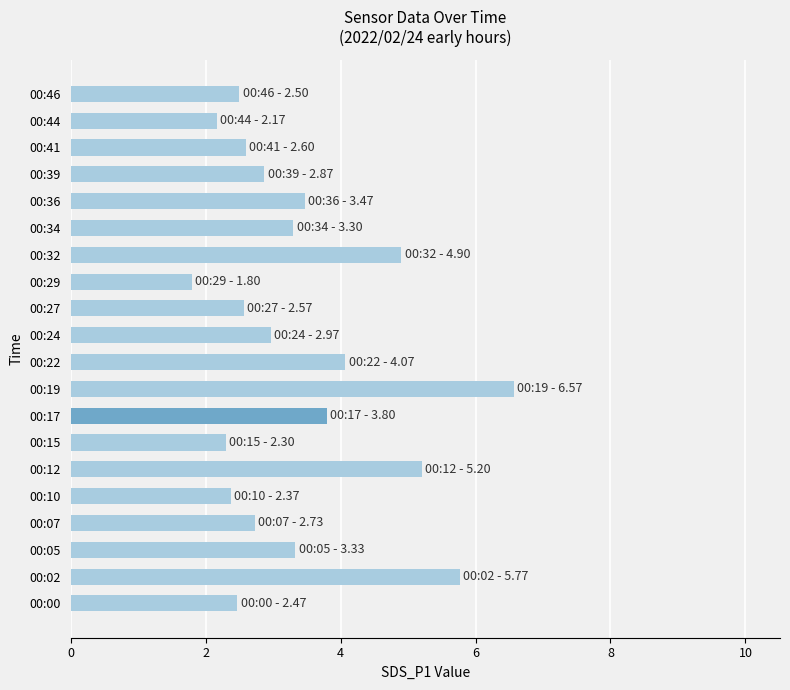

Reading bottom to top, list all the values displayed in this chart.

2.5	5.8	3.3	2.7	2.4	5.2	2.3	3.8	6.6	4.1	3.0	2.6	1.8	4.9	3.3	3.5	2.9	2.6	2.2	2.5